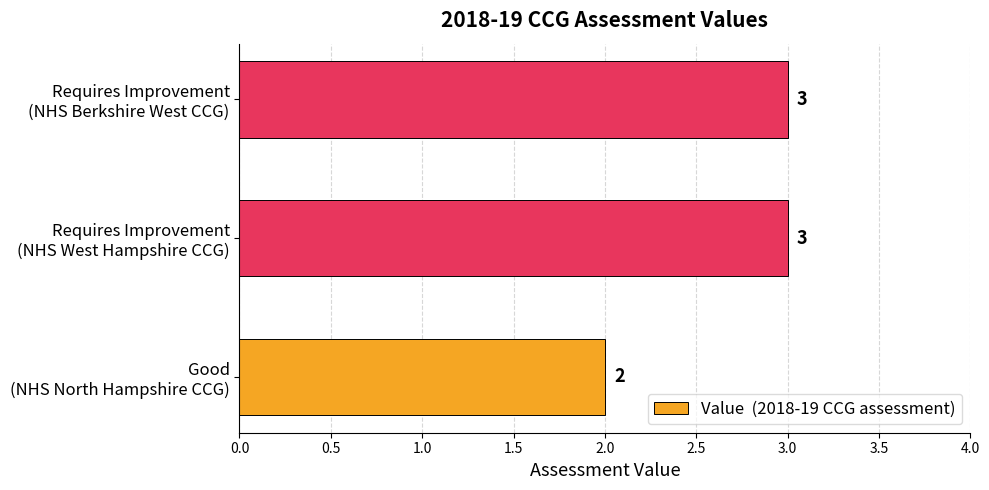

How many values are between 2 and 3?

3